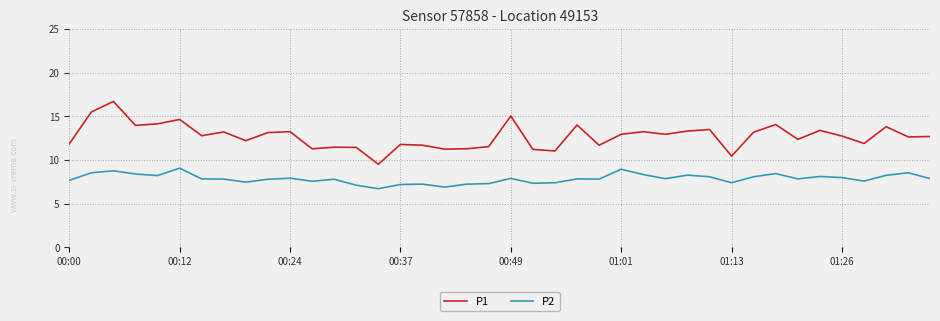

What is the maximum value shown in the chart?

16.7